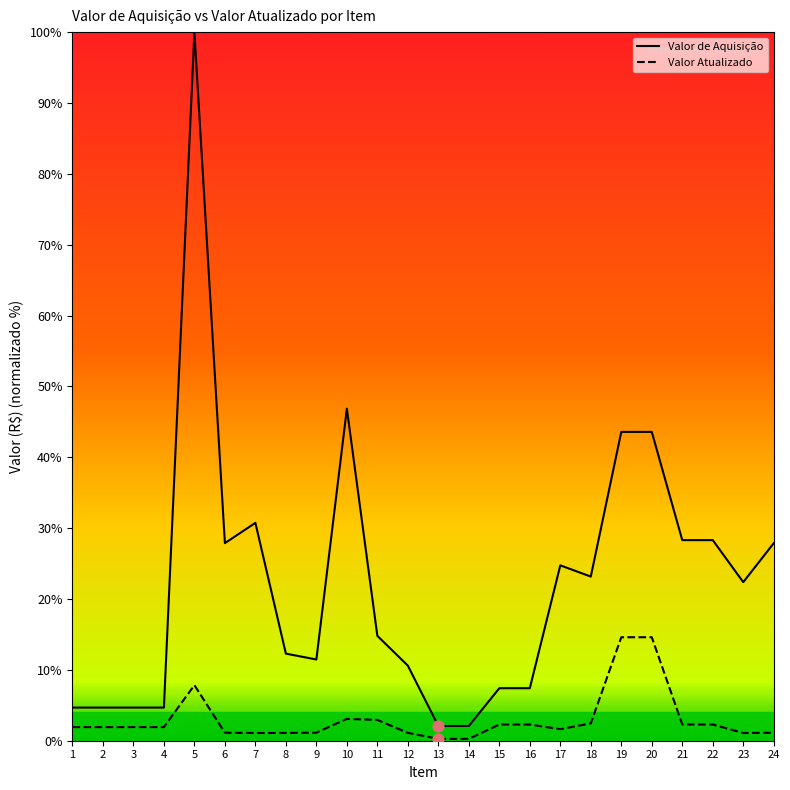

At which category is the sum across all series the highest?

5